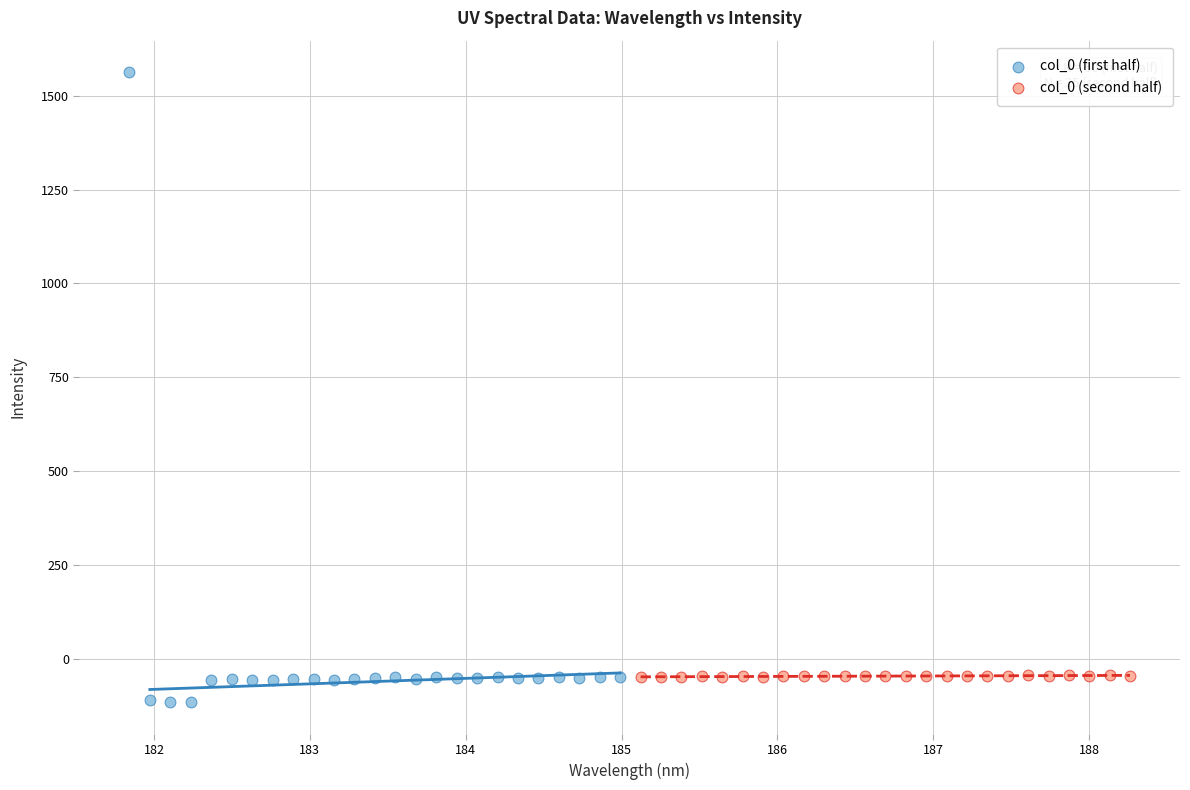

Which series reaches the maximum Y coordinate?

col_0 (first half)